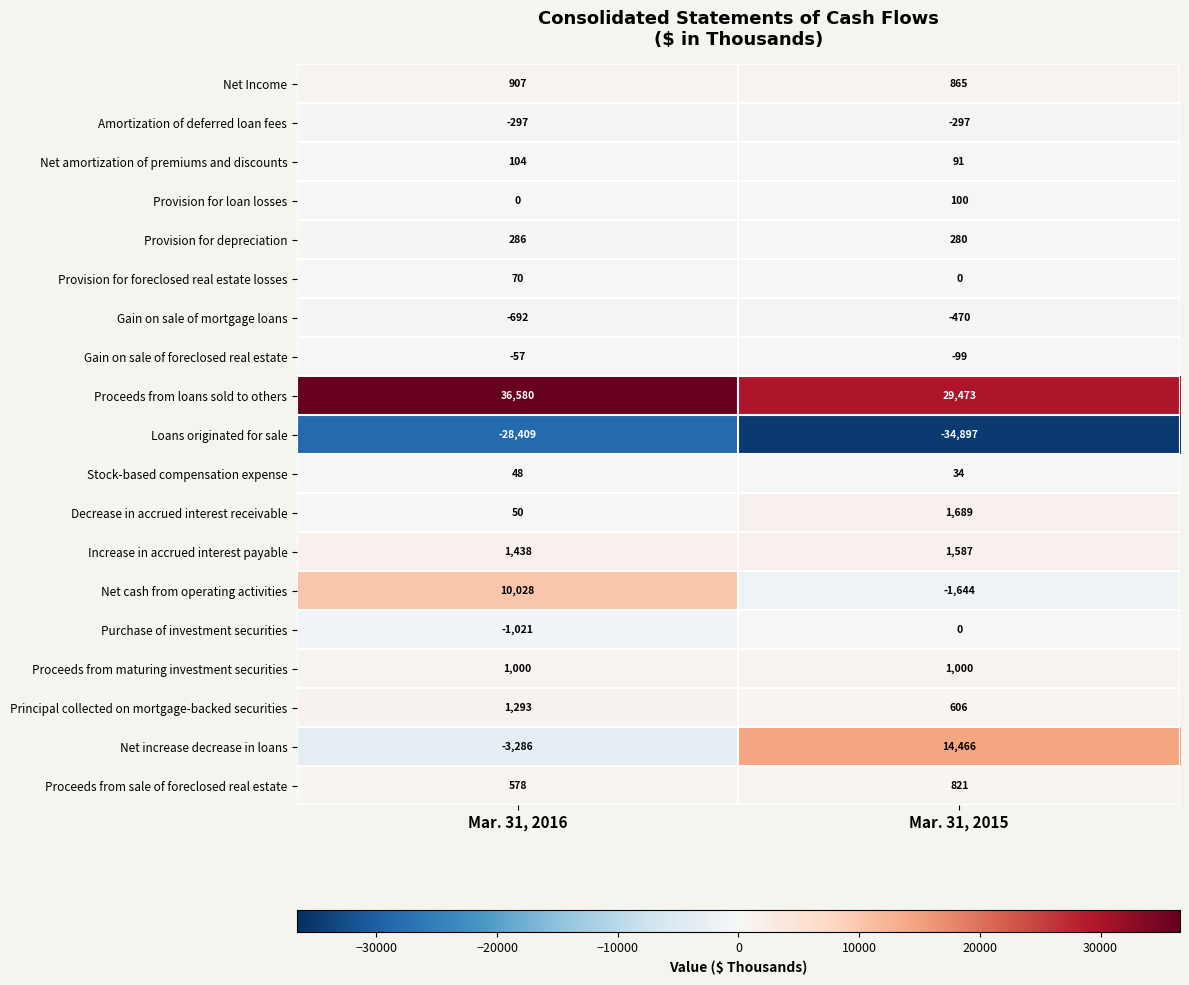

The Stock-based compensation expense series shows 34 at Mar. 31, 2015. True or false?

True